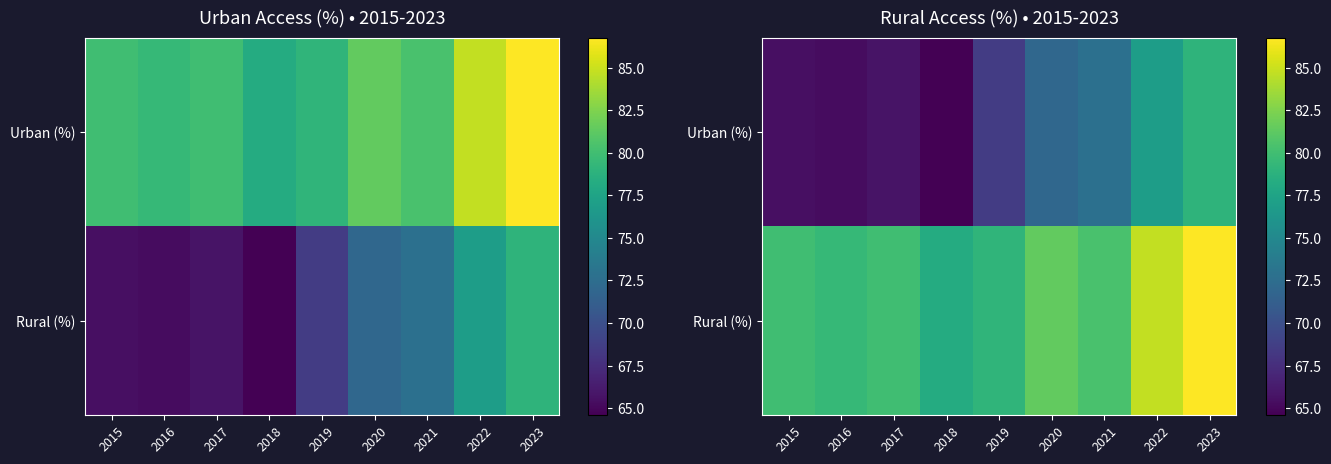

What is the sum of the Rural (%) values at 2020 and 2017?

161.4